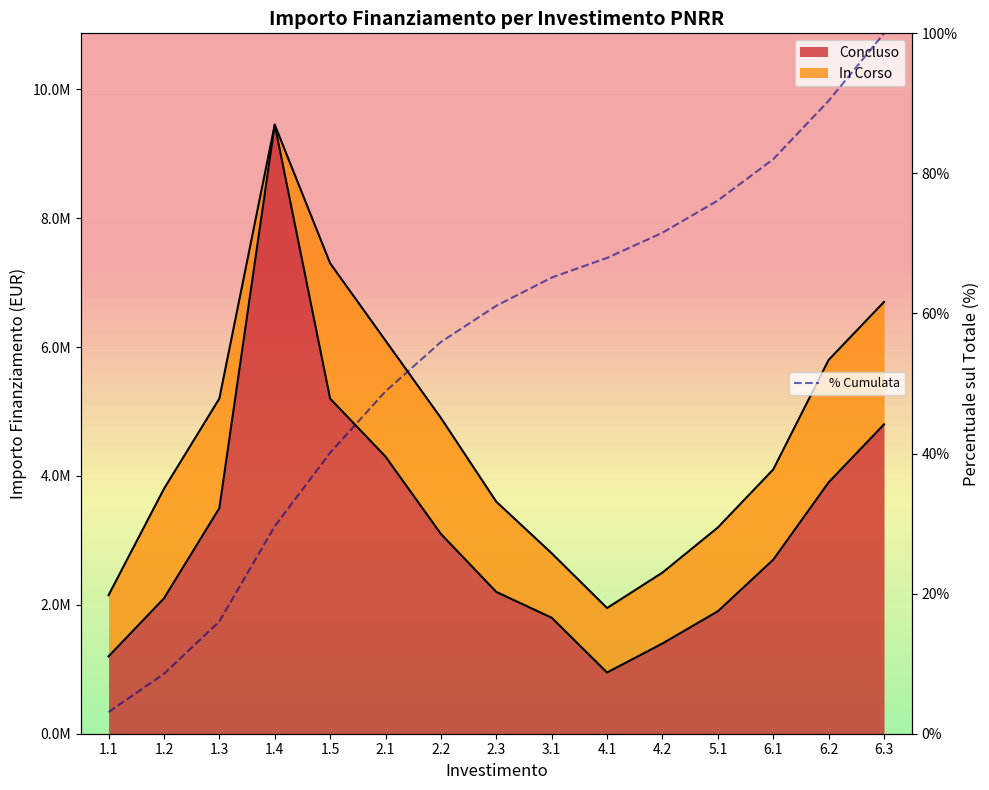

What is the change in value from 2.1 to 6.2?

+41.5